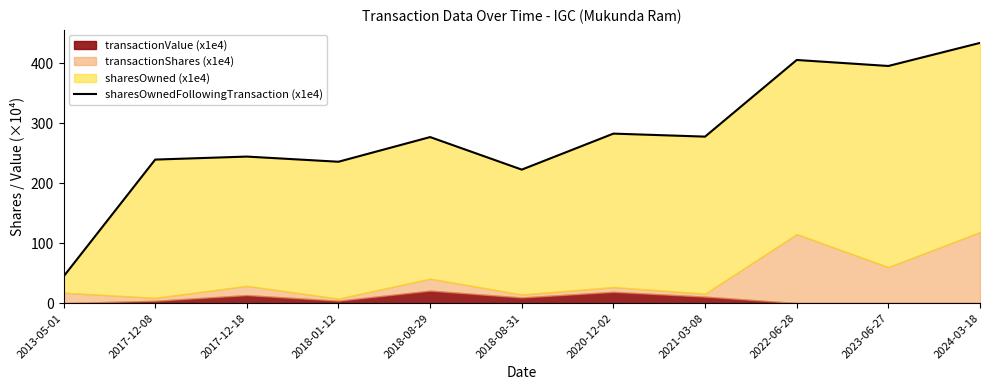

What value does the data have at 2017-12-08?

239.2